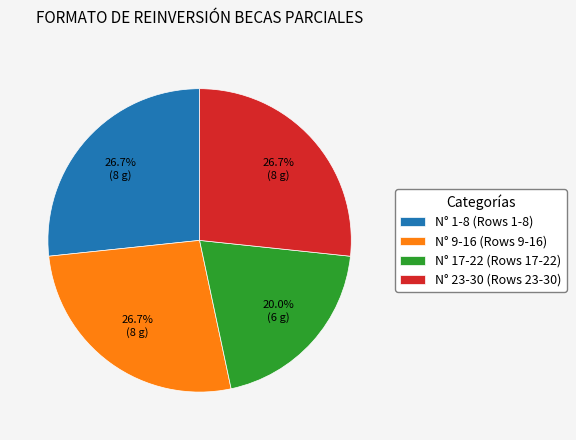

Does N° 17-22 (Rows 17-22) account for over 50% of the chart?

No